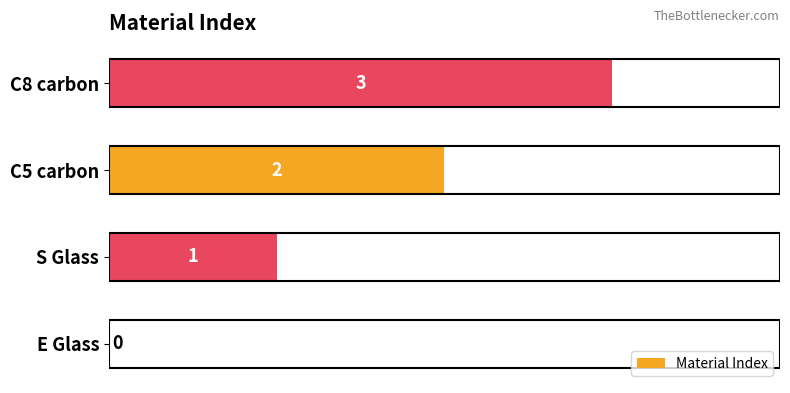

What is the sum of all values?

6